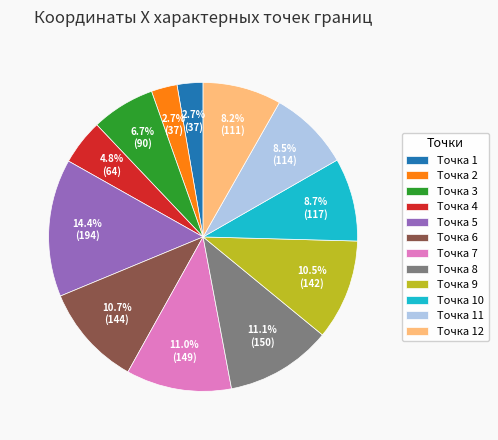

What is the largest slice in the pie chart?

Точка 5